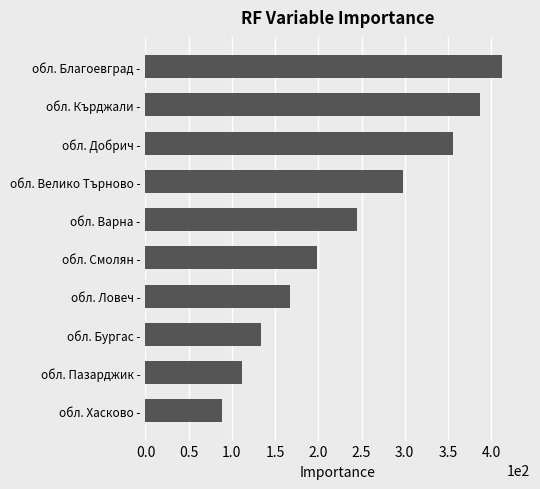

What is the sum of all values?

2398